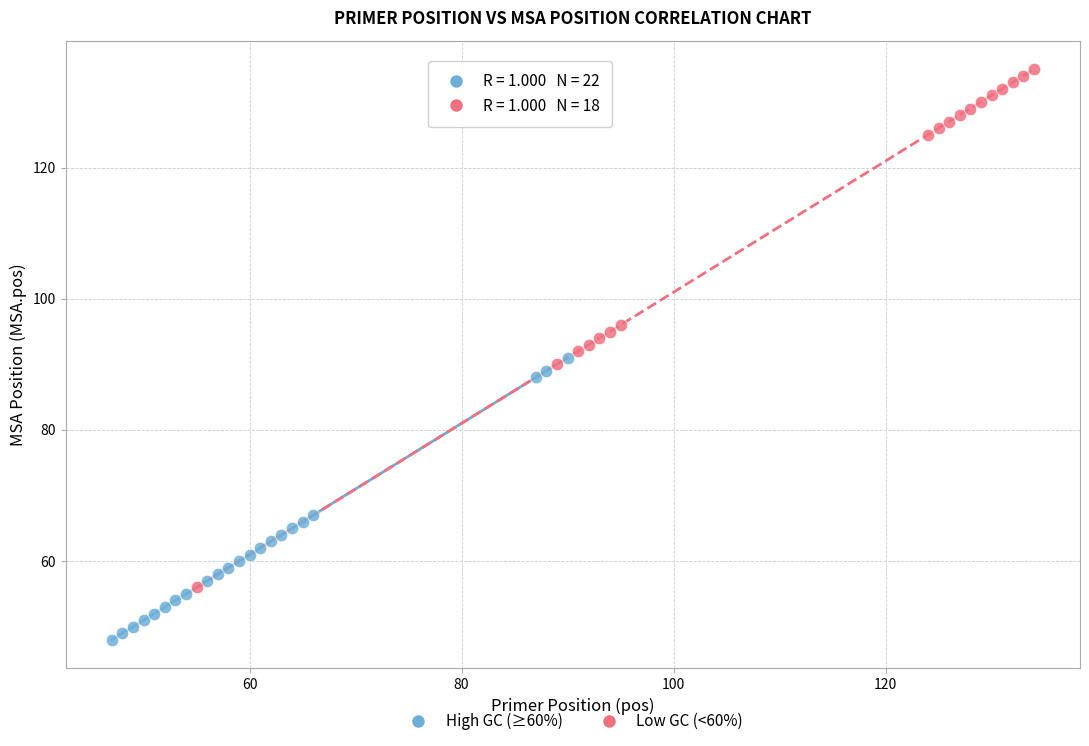

Which series contains the highest Y value?

Low GC (<60%)